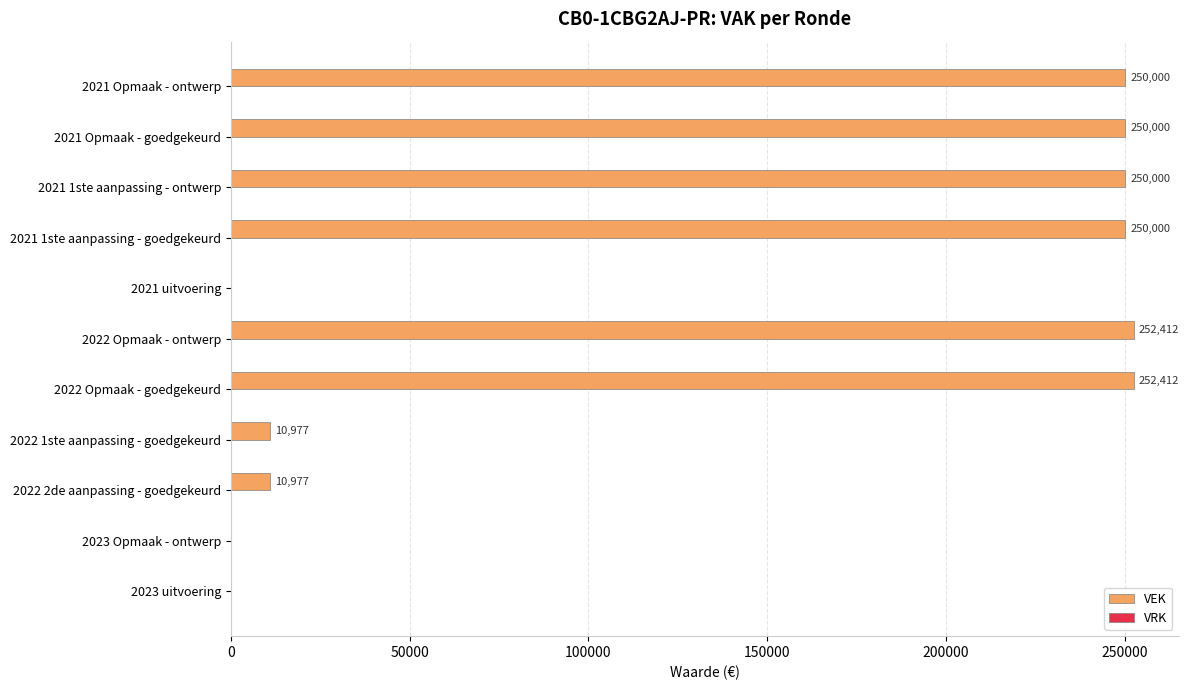

What is the approximate value at 2022 Opmaak - goedgekeurd, to the nearest 10?

252410